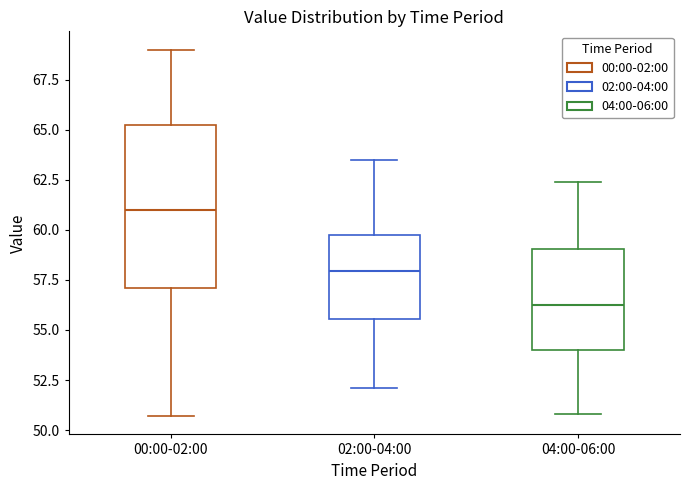

Where does the lower whisker of the box for 00:00-02:00 end on the y-axis? The values are not printed on the chart, so give them approximately, as read against the axis.

50.5